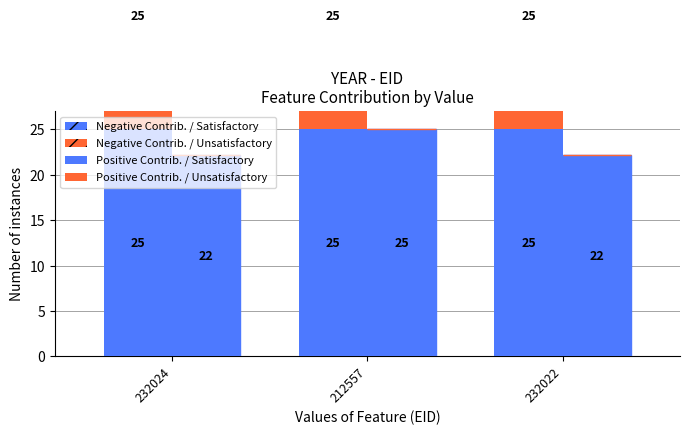

Which series has the widest spread of values?

Negative Contrib. / Satisfactory